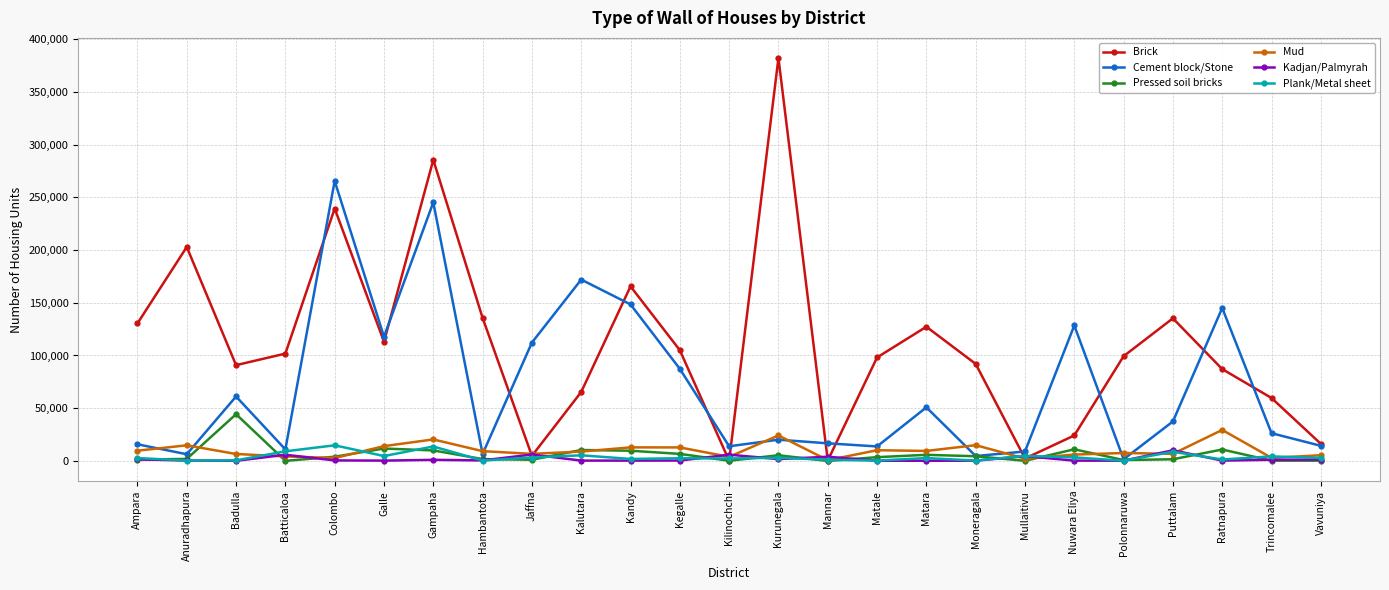

What position from the left is Kalutara?

10